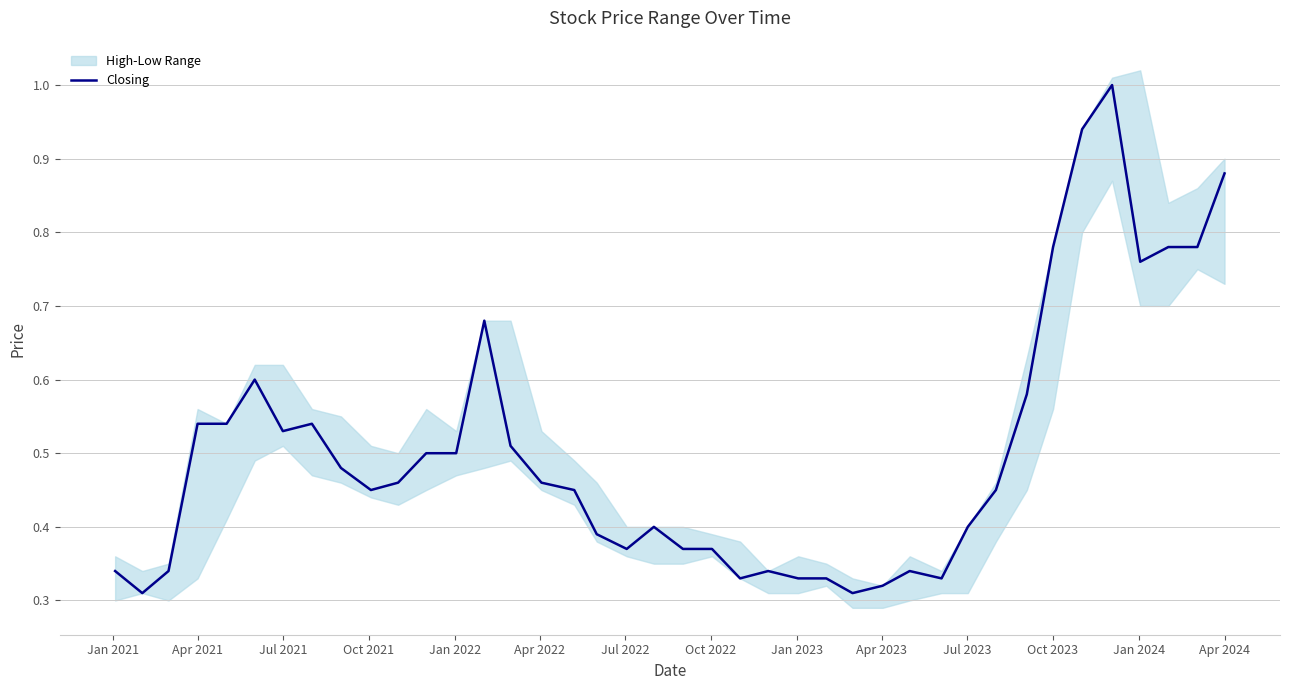

What is the value of the 14th point from the left?

0.7